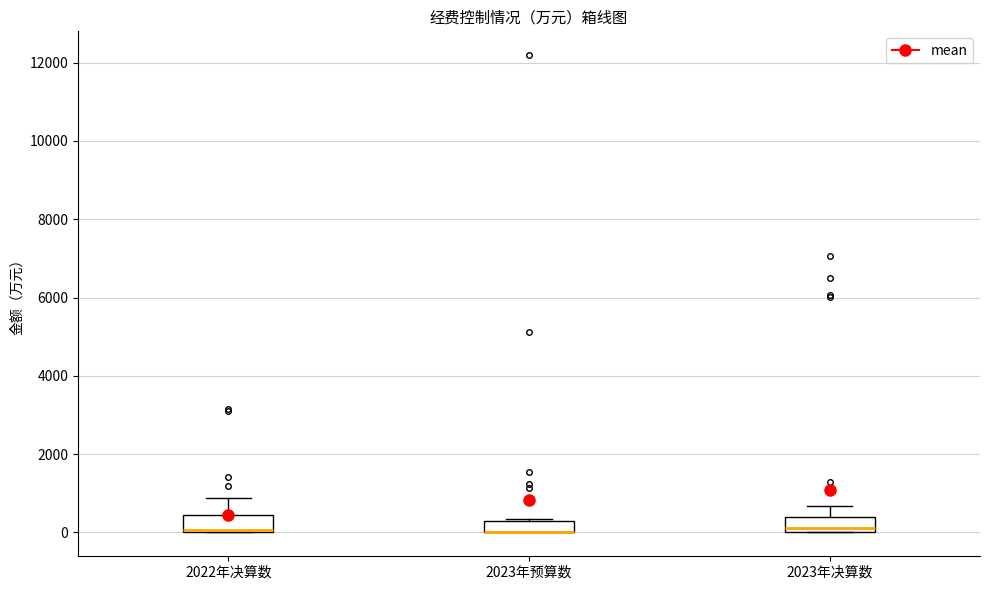

Reading left to right, read every box against the y-axis: the position of its median line, the range the box covers, and the ends of its whiskers. The values are not printed on the chart, so give them approximately, as read against the axis.

2022年决算数: median 0 (just above the box's lower edge), box 0 to 400, whiskers 0 to 800
2023年预算数: median 0 (drawn on the box's lower edge), box 0 to 400, whiskers 0 to 400
2023年决算数: median 200, box 0 to 400, whiskers 0 to 600